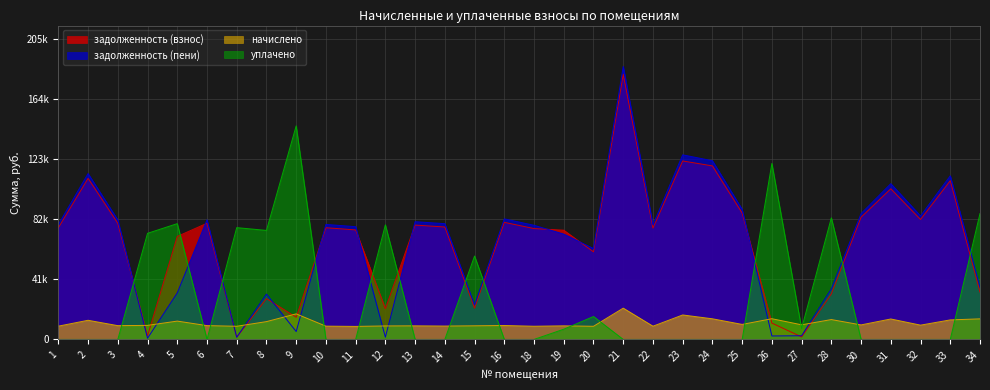

What is the difference between the maximum and minimum values in the начислено series?

12499.2